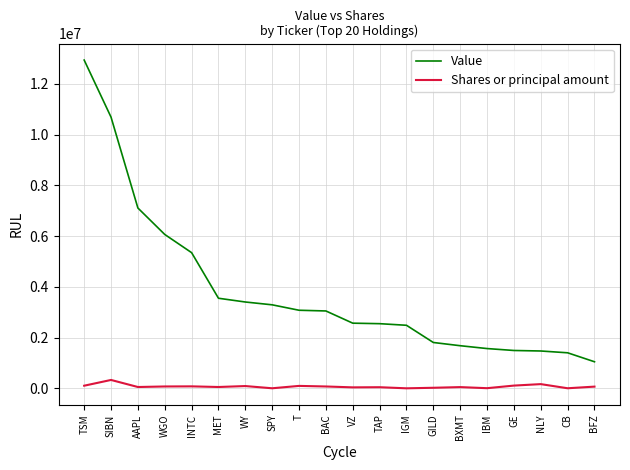

Is the value of Value at IBM greater than the value of Shares or principal amount at BFZ?

Yes